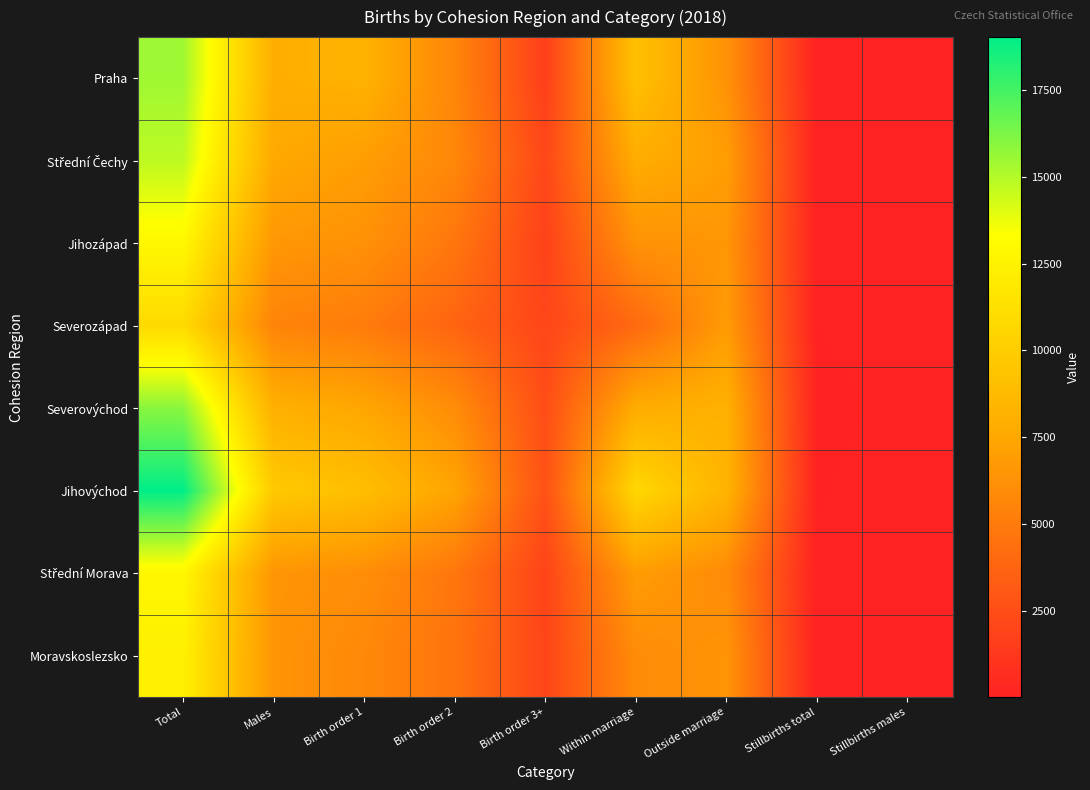

What is the total value across all series at Stillbirths males?

196